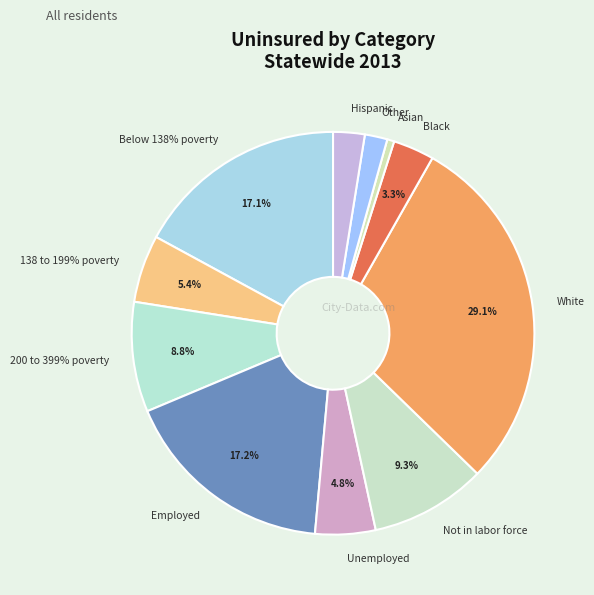

To the nearest percent, what percentage of the pie is Below 138% poverty?

17%